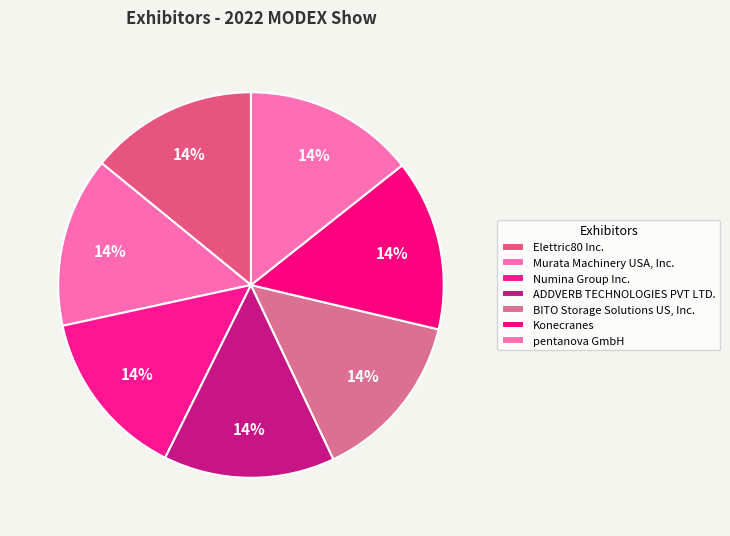

To the nearest percent, what percentage of the pie is Numina Group Inc.?

14%